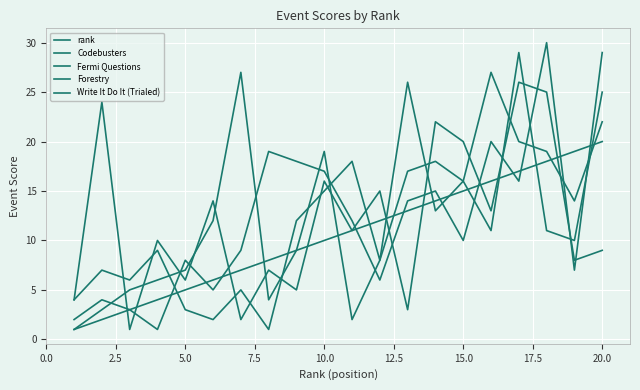

How many intersections are there between rank and Codebusters?

8